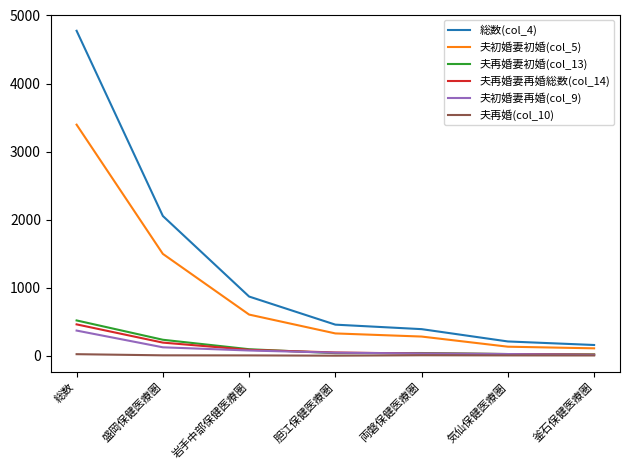

The 総数(col_4) series shows 223 at 胆江保健医療圏. True or false?

False